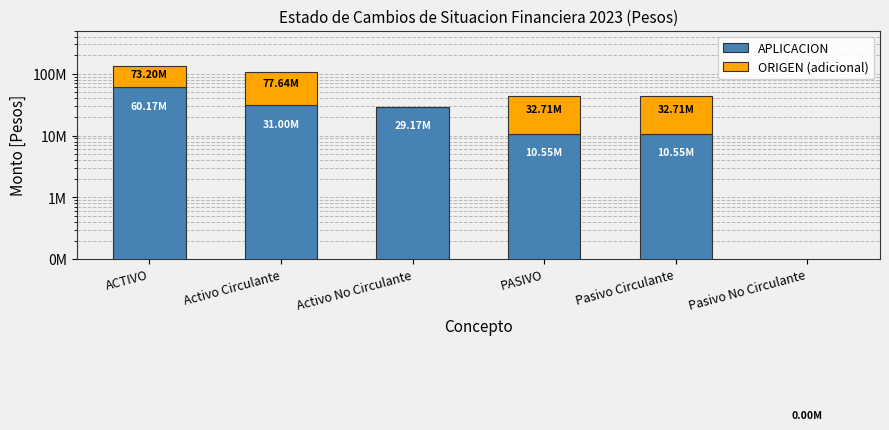

How many distinct data groups are displayed?

2